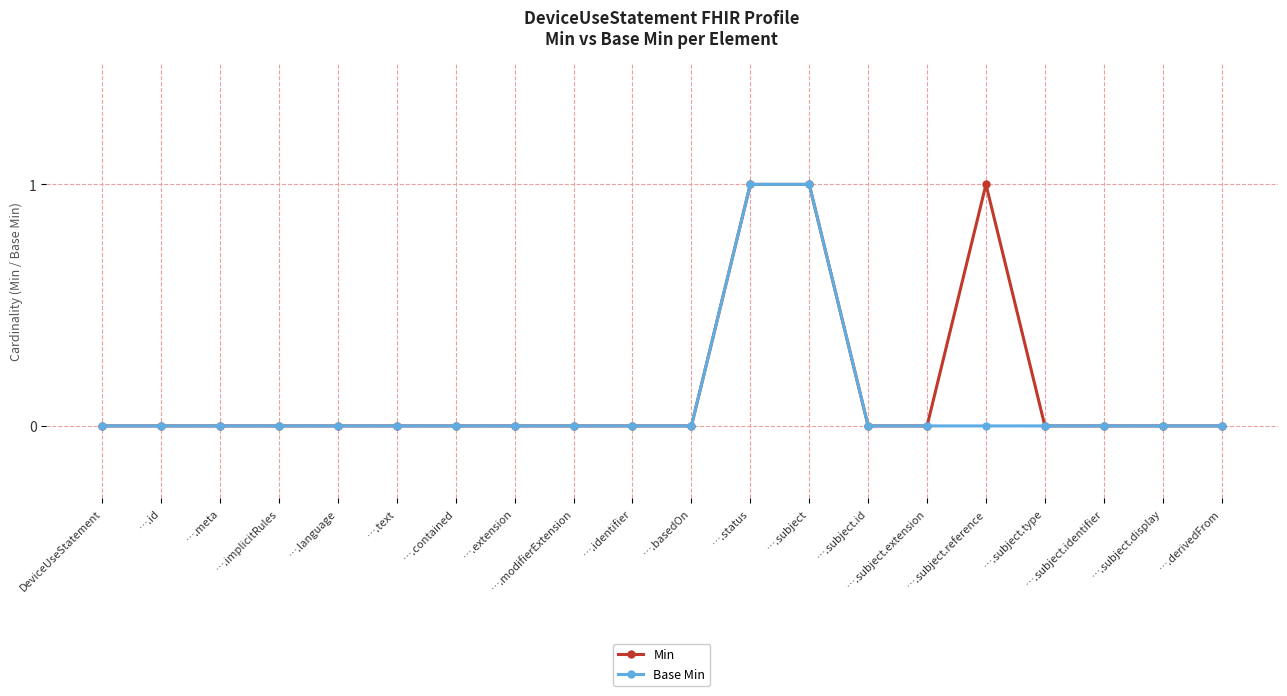

How many series are shown in this chart?

2